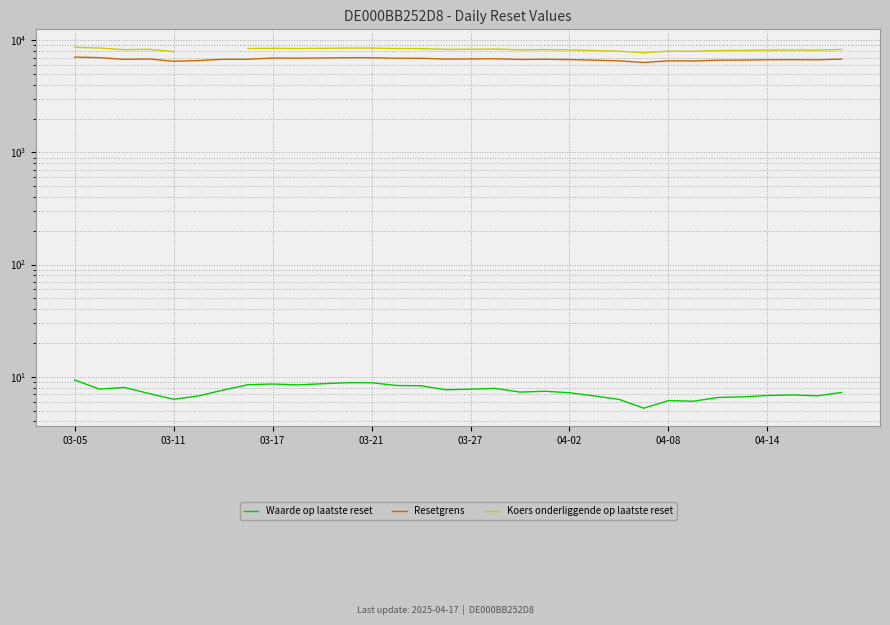

True or false: Koers onderliggende op laatste reset has a value of 11680.3 at 31.

False